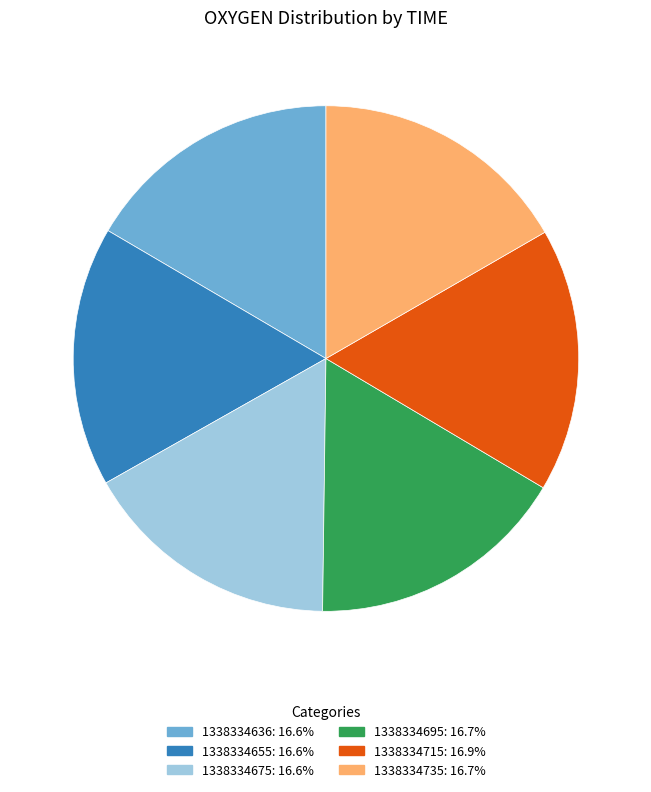

Approximately how many times larger is the value at 1338334695 compared to 1338334735?

1.0